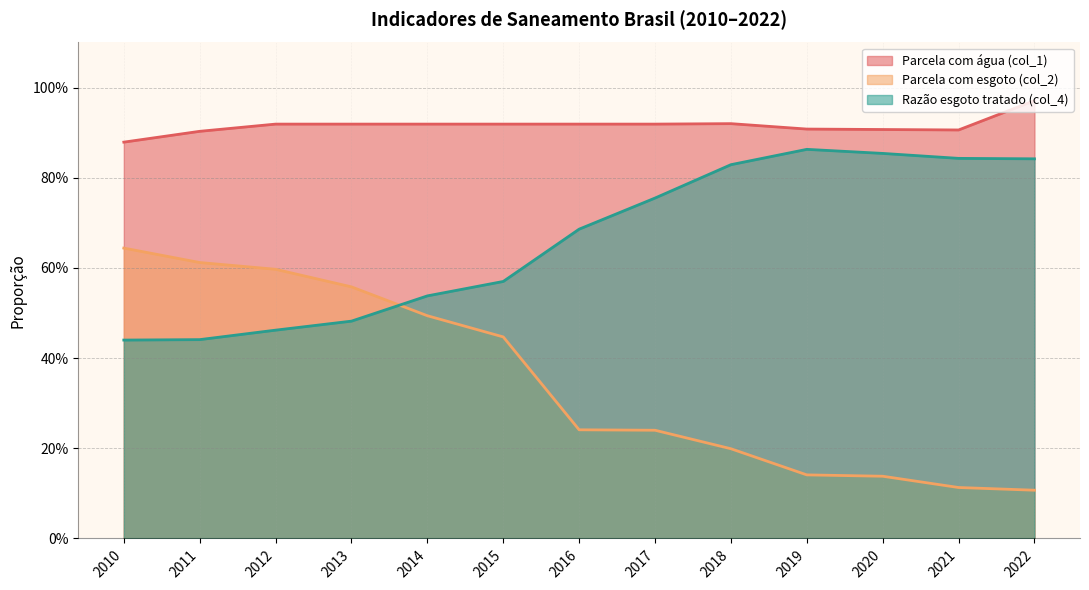

What is the minimum value shown in the chart?

0.1